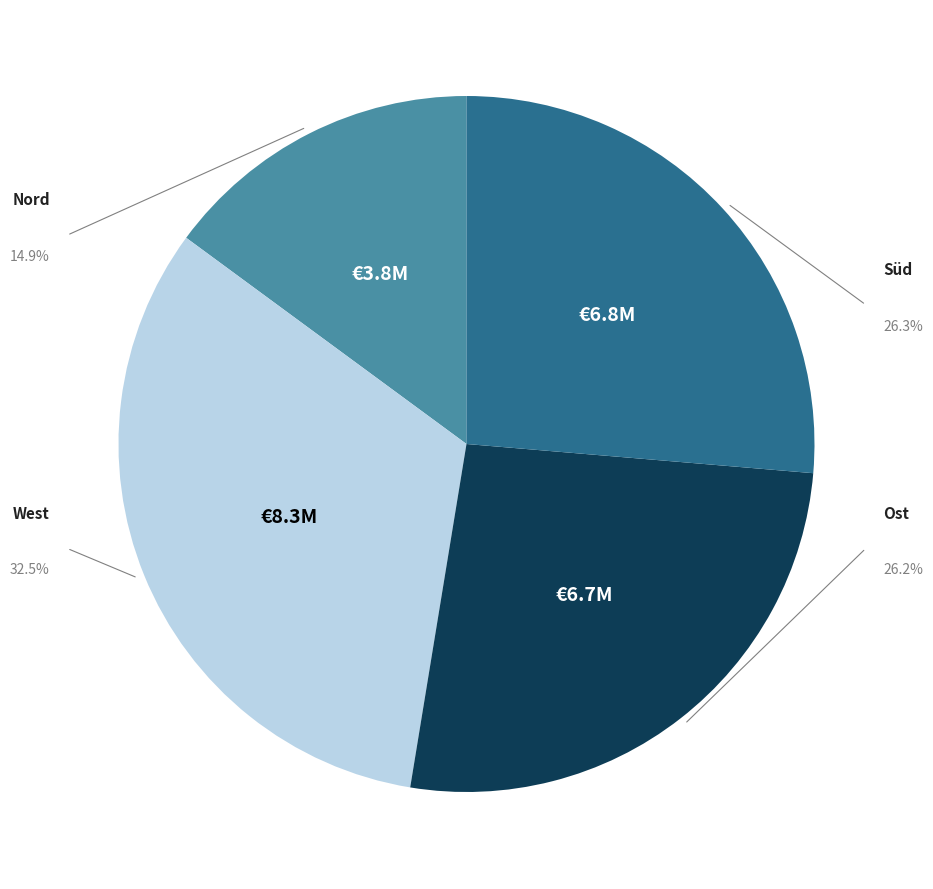

What portion of the pie excludes Ost?

73.8%